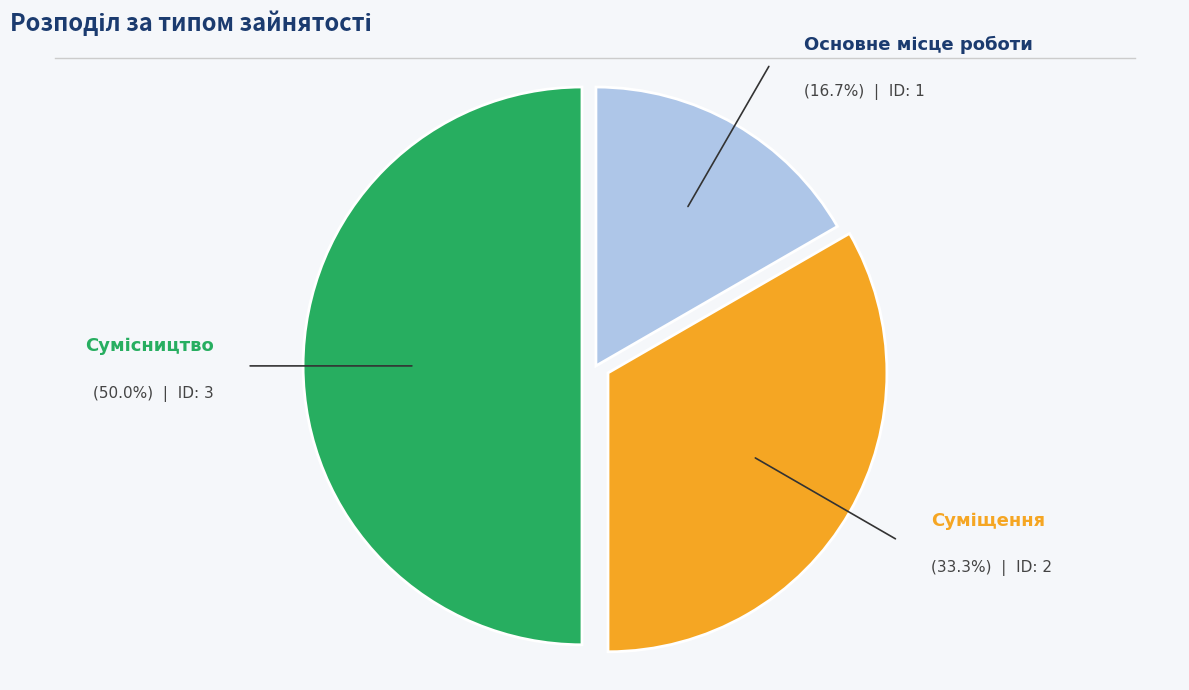

Does any single category account for the majority?

No